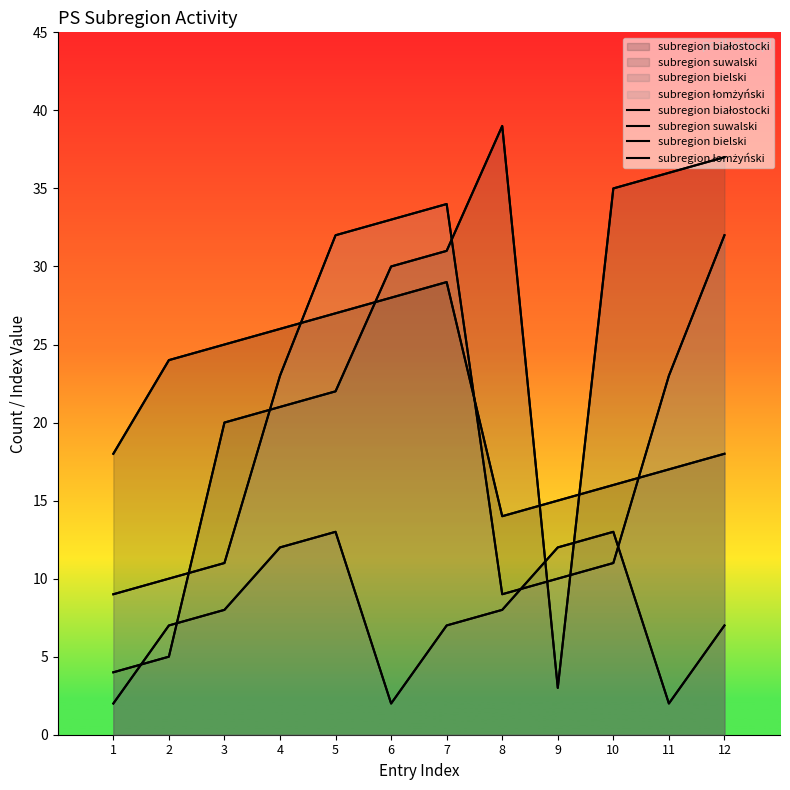

At which label does subregion bielski first exceed 8?

4